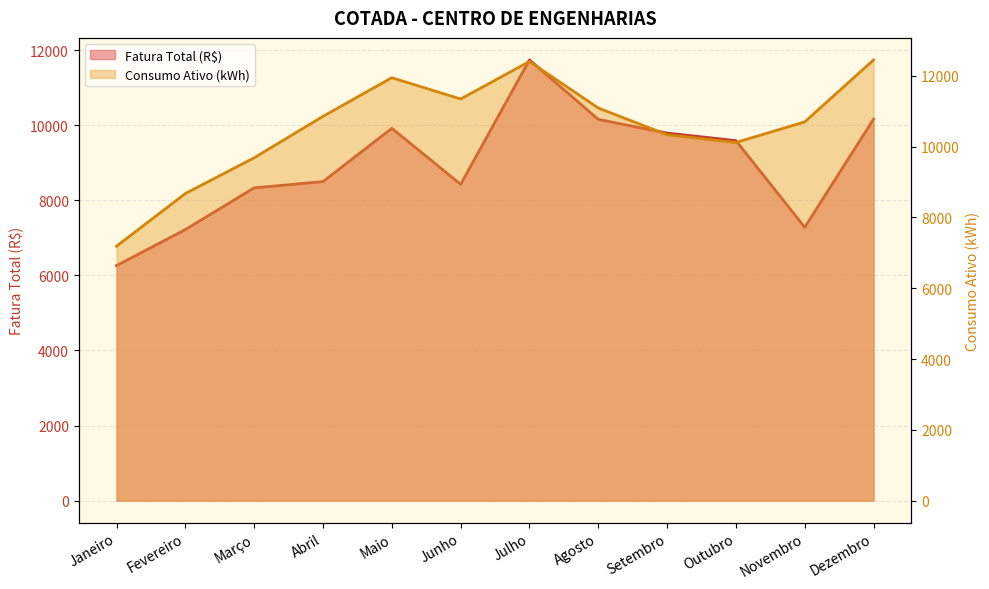

Where is the first local maximum for Consumo Ativo (kWh)?

Maio